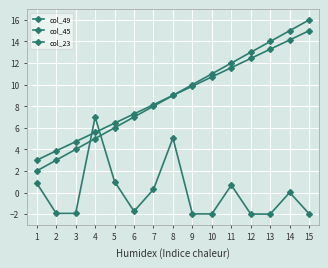

True or false: col_45 has more than 2 points higher than both neighbors.

False